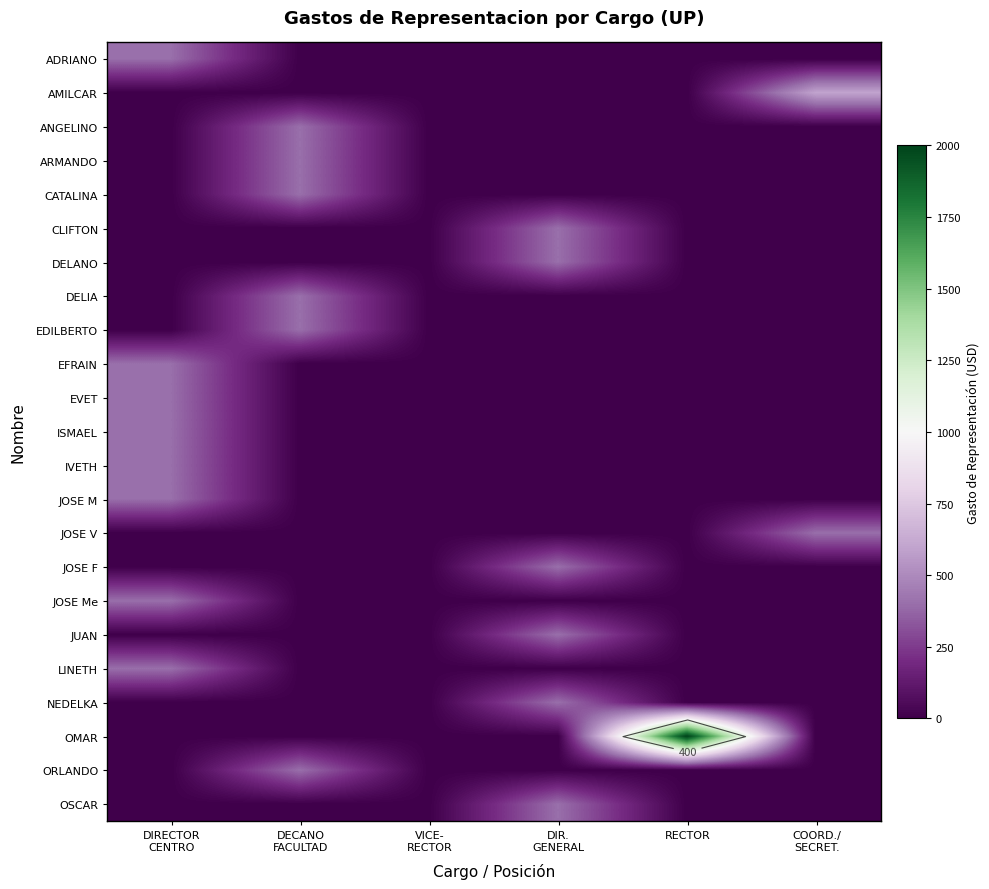

Is it true that OMAR equals 0 at DIRECTOR CENTRO?

True